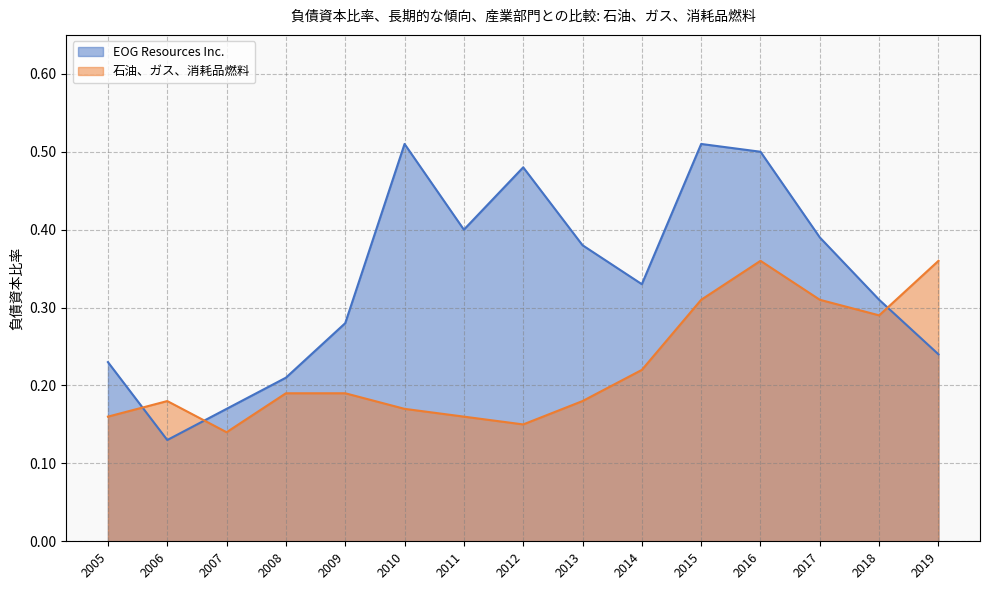

Rank the series at 2009 from lowest to highest value.

石油、ガス、消耗品燃料, EOG Resources Inc.